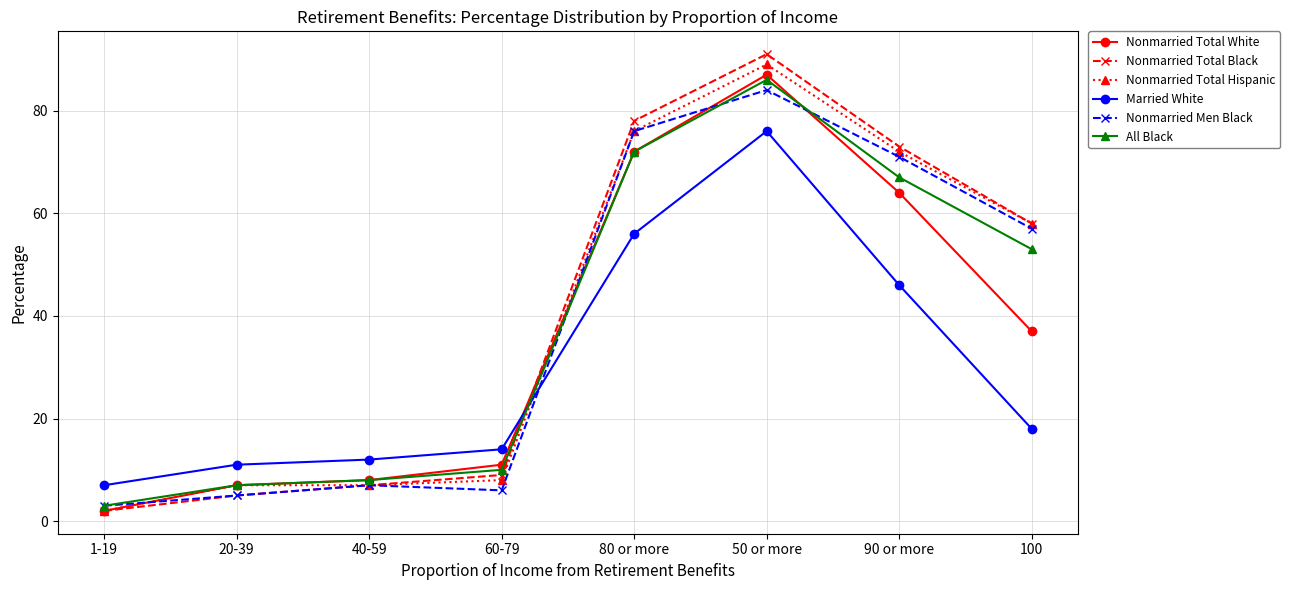

At which category does the chart reach its minimum across all series?

1-19